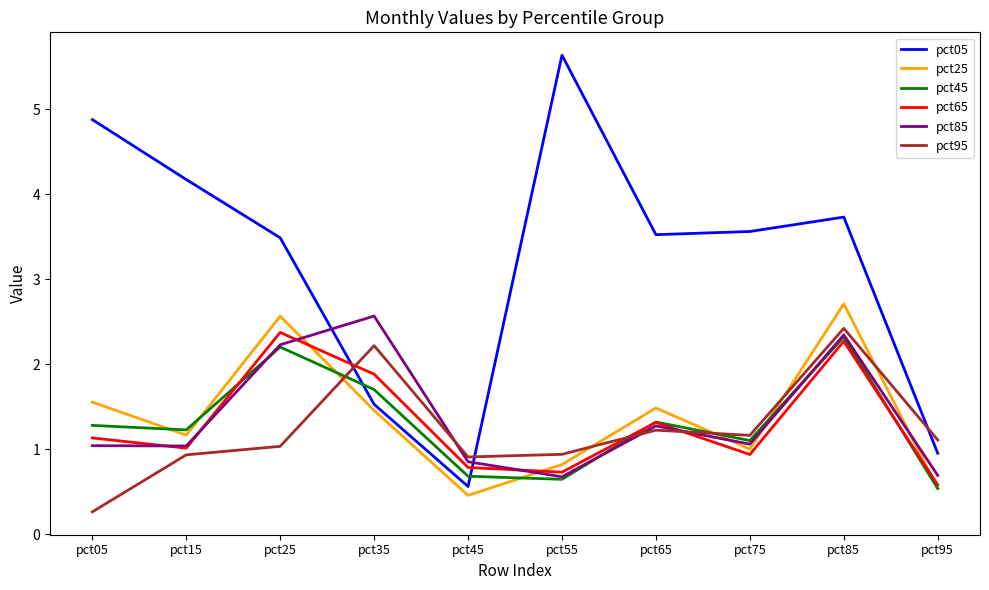

What is the sum of all pct05 values?

32.1